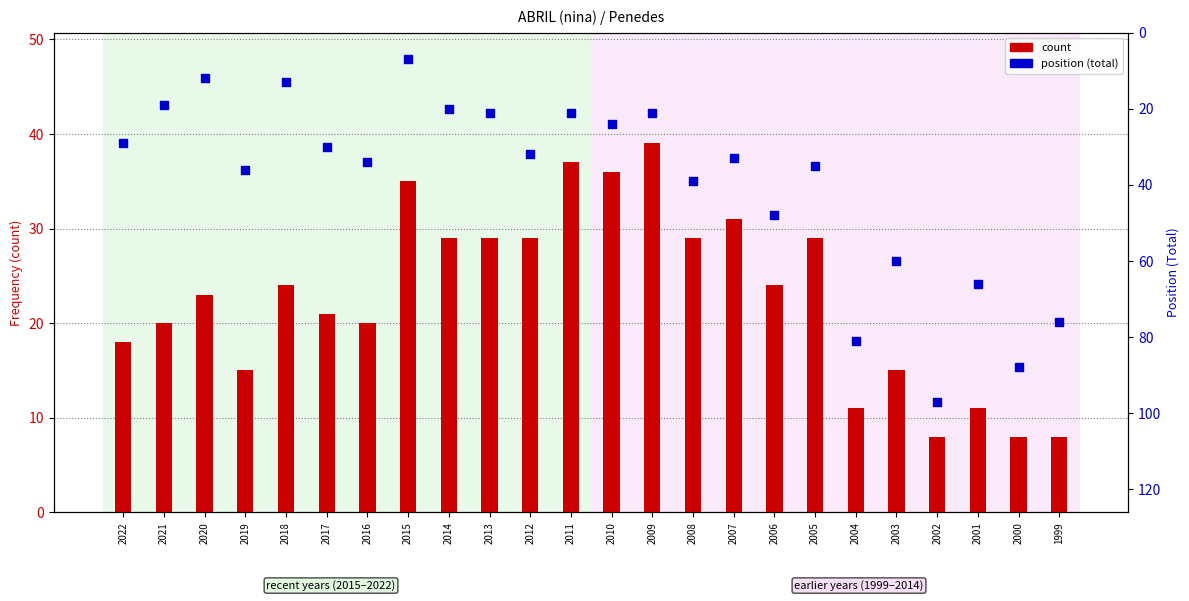

Is the value of count at 2006 greater than the value of position (total) at 2018?

Yes